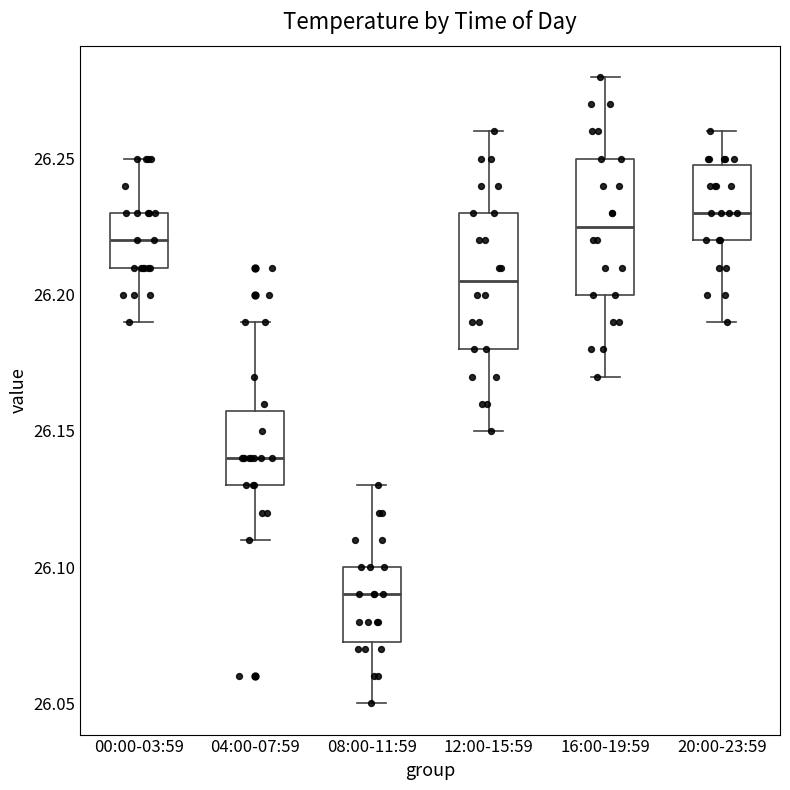

Reading left to right, read every box against the y-axis: the position of its median line, the range the box covers, and the ends of its whiskers. The values are not printed on the chart, so give them approximately, as read against the axis.

00:00-03:59: median 26.220, box 26.210 to 26.230, whiskers 26.190 to 26.250
04:00-07:59: median 26.140, box 26.130 to 26.160, whiskers 26.110 to 26.190
08:00-11:59: median 26.090, box 26.075 to 26.100, whiskers 26.050 to 26.130
12:00-15:59: median 26.205, box 26.180 to 26.230, whiskers 26.150 to 26.260
16:00-19:59: median 26.225, box 26.200 to 26.250, whiskers 26.170 to 26.280
20:00-23:59: median 26.230, box 26.220 to 26.250, whiskers 26.190 to 26.260